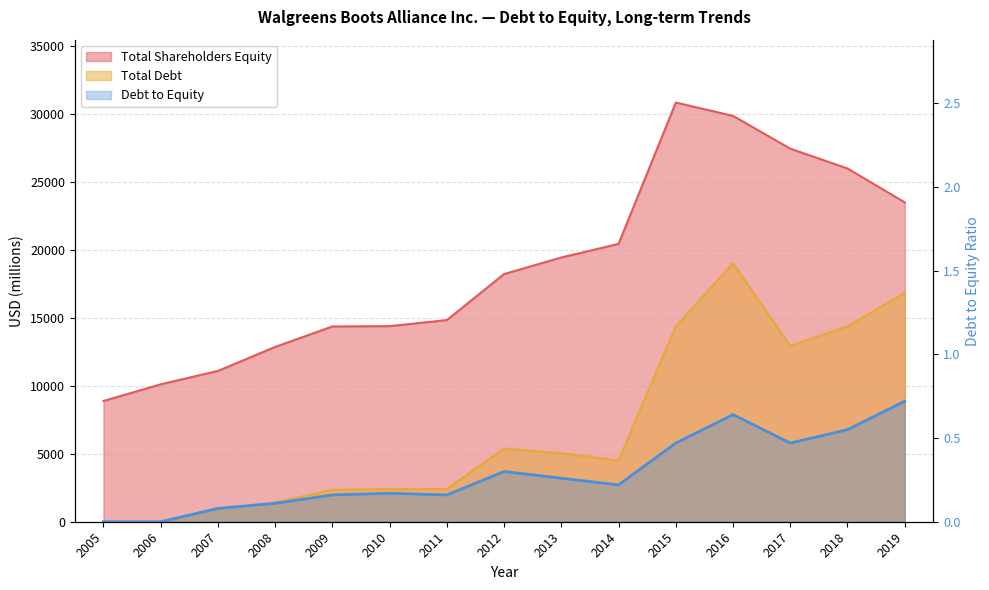

Where is the first local maximum for Total Debt?

2012